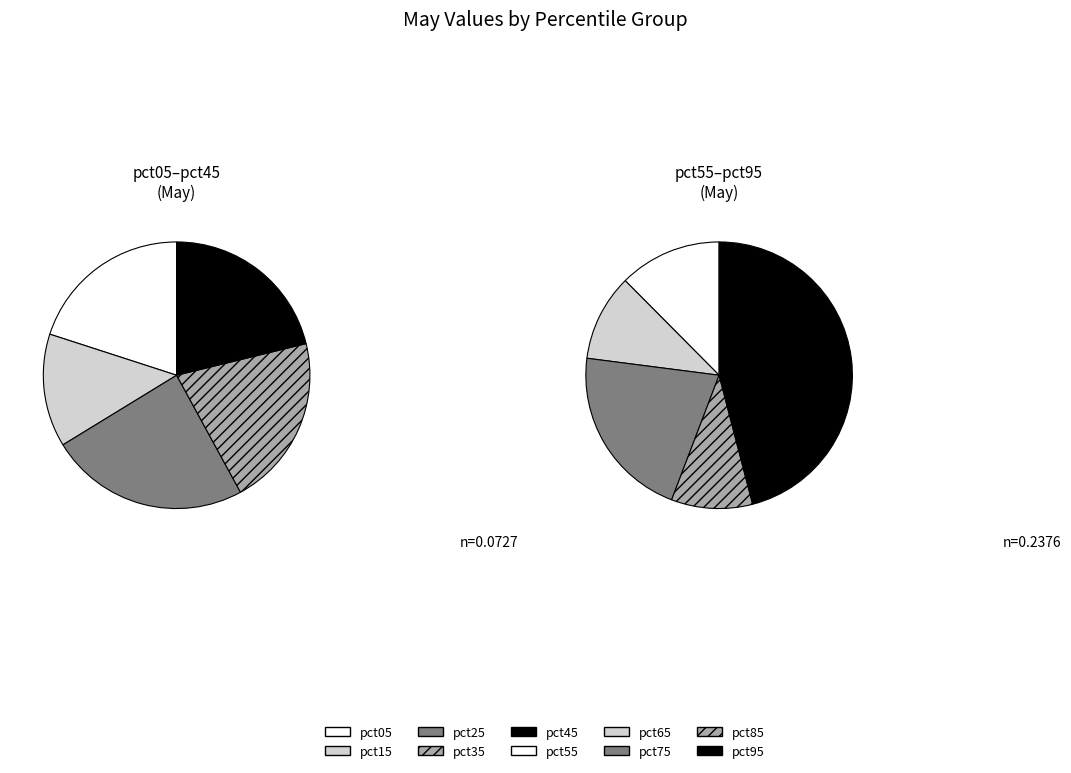

What is the total percentage of pct45 and pct95?

40.2%